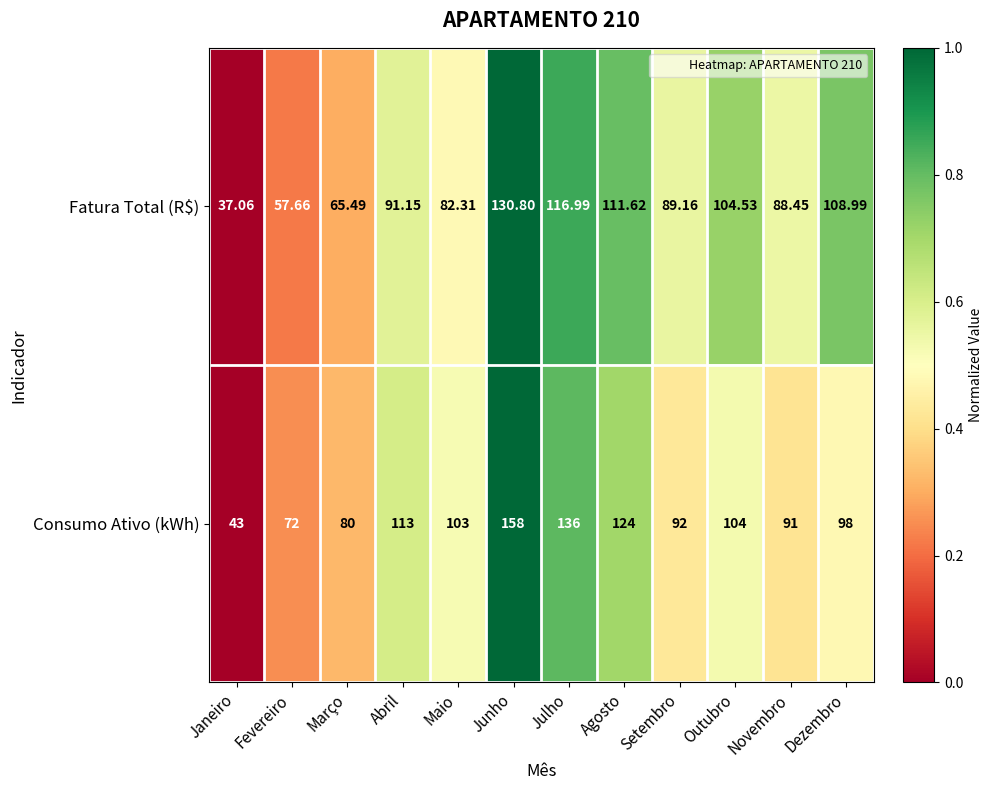

Which series has the largest total across all categories?

Consumo Ativo (kWh)